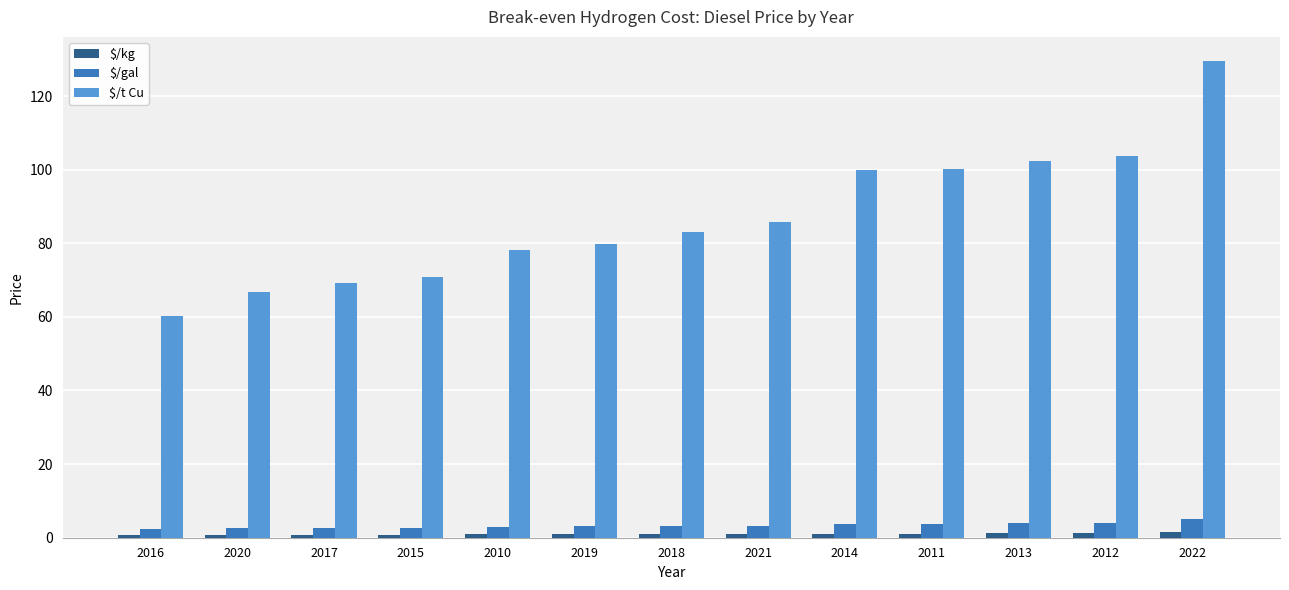

List the series in order of their peak value, lowest first.

$/kg, $/gal, $/t Cu